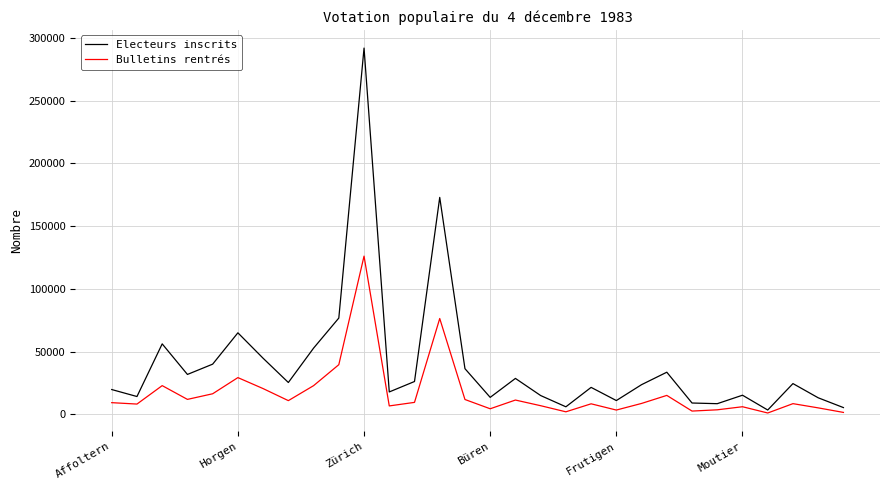

How many lines are shown in the chart?

2